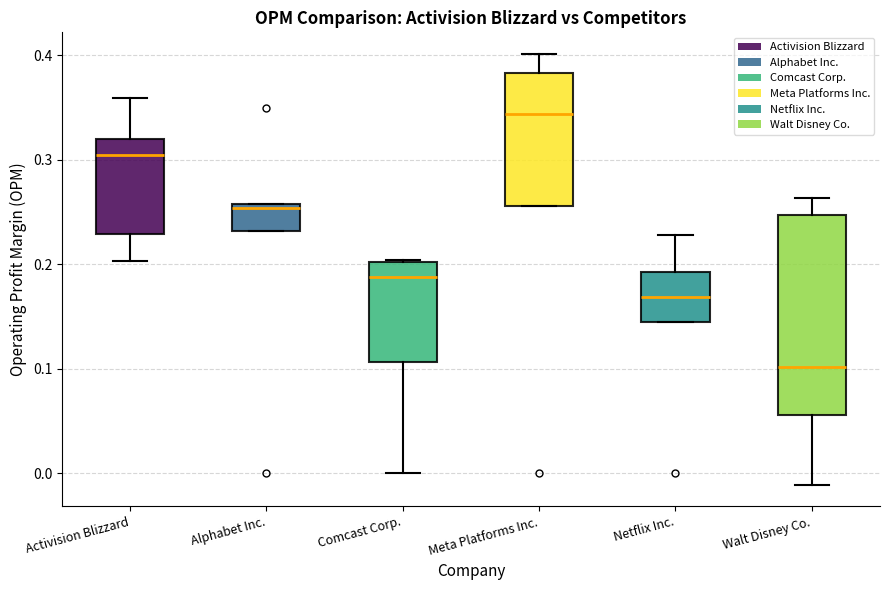

Reading left to right, read every box against the y-axis: the position of its median line, the range the box covers, and the ends of its whiskers. The values are not printed on the chart, so give them approximately, as read against the axis.

Activision Blizzard: median 0.31, box 0.23 to 0.32, whiskers 0.20 to 0.36
Alphabet Inc.: median 0.25, box 0.23 to 0.26, whiskers 0.23 to 0.26
Comcast Corp.: median 0.19, box 0.11 to 0.20, whiskers 0.00 to 0.20
Meta Platforms Inc.: median 0.34, box 0.26 to 0.38, whiskers 0.26 to 0.40
Netflix Inc.: median 0.17, box 0.14 to 0.19, whiskers 0.14 to 0.23
Walt Disney Co.: median 0.10, box 0.06 to 0.25, whiskers -0.01 to 0.26